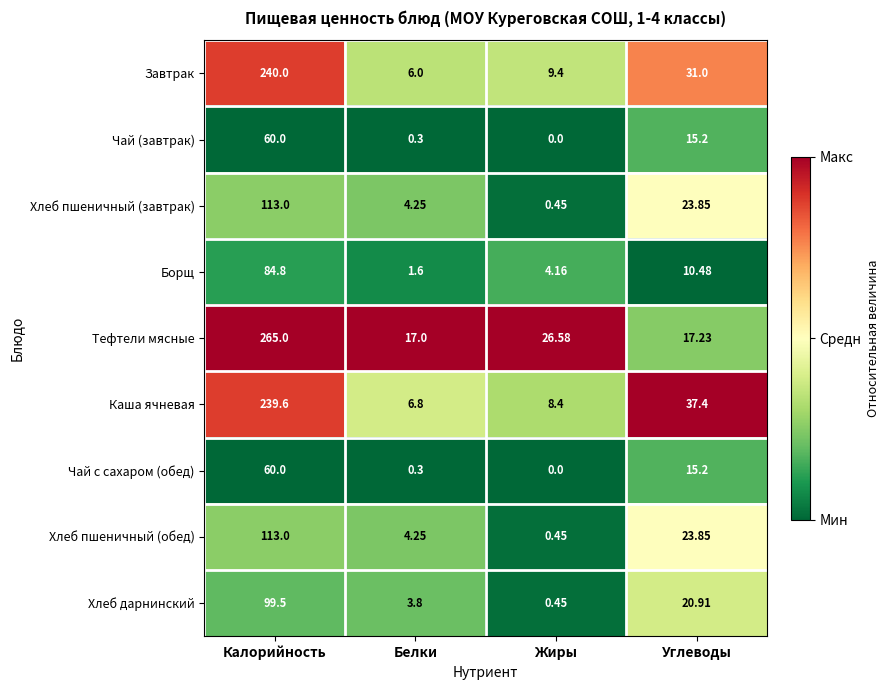

At which category is the sum across all series the highest?

Калорийность